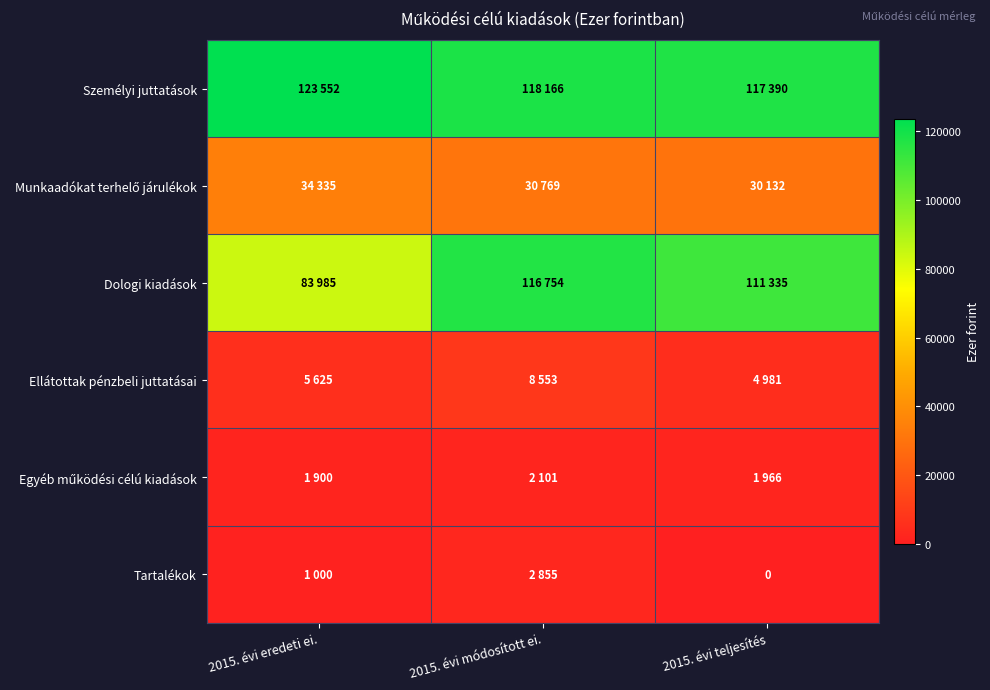

What is the sum of all Ellátottak pénzbeli juttatásai values?

19159